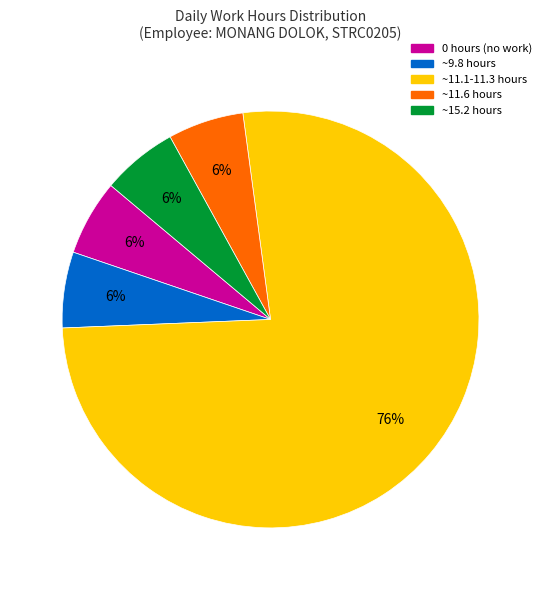

What is the largest slice in the pie chart?

~11.1-11.3 hours